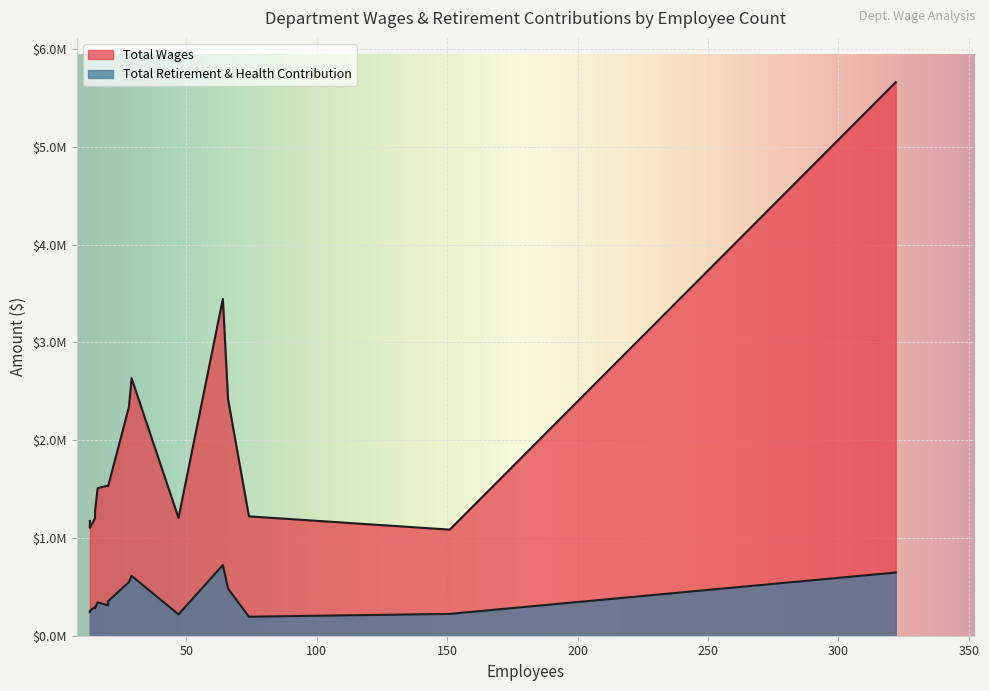

True or false: Total Retirement & Health Contribution and Total Wages intersect in this chart.

False